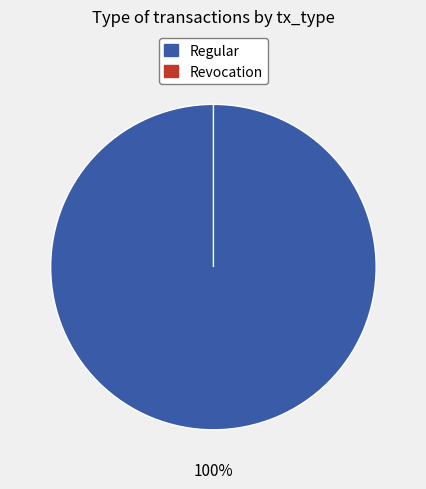

Rank the categories by value from highest to lowest.

Regular, Revocation